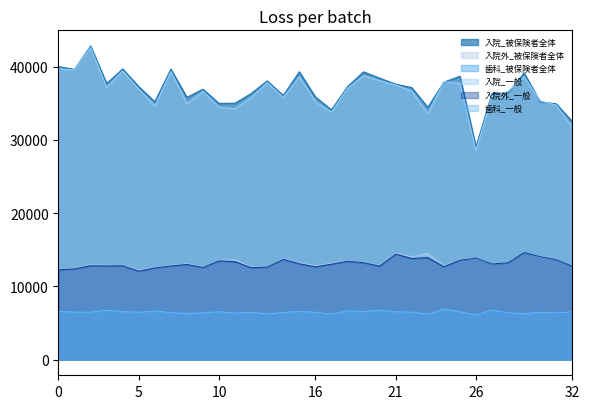

What are all the series names shown in the legend?

入院_被保険者全体, 入院外_被保険者全体, 歯科_被保険者全体, 入院_一般, 入院外_一般, 歯科_一般